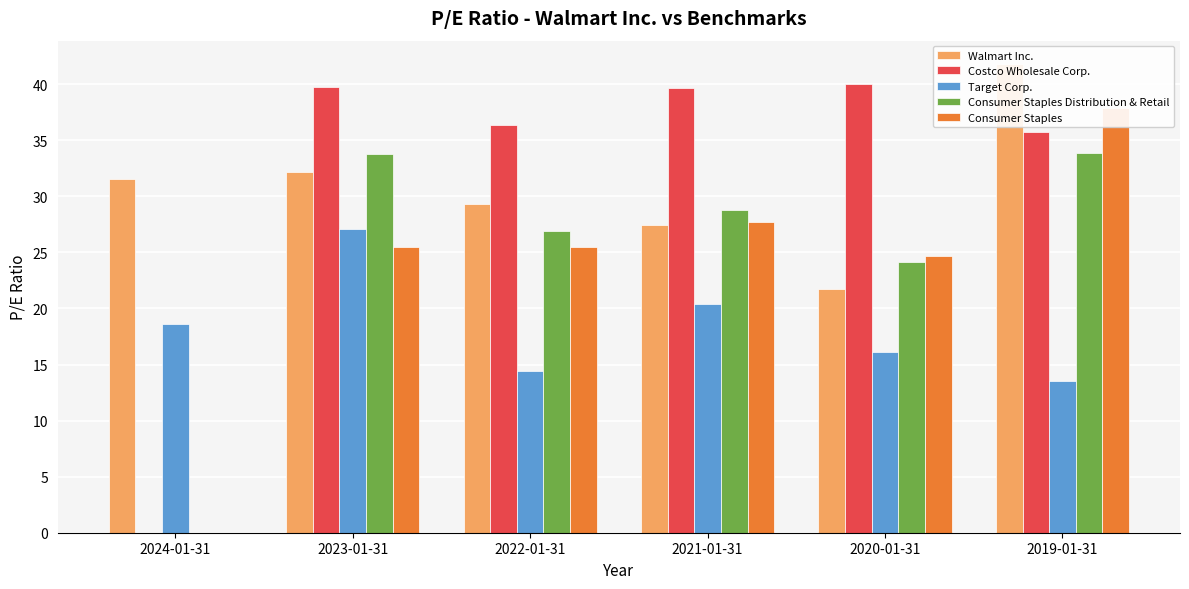

What position from the right is 2021-01-31?

3